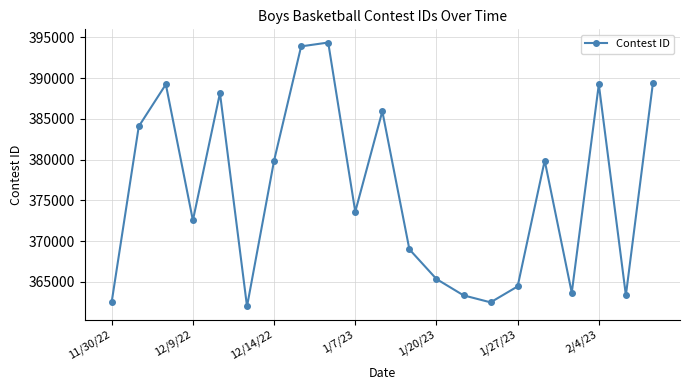

What is the value of the 19th point from the left?

389237